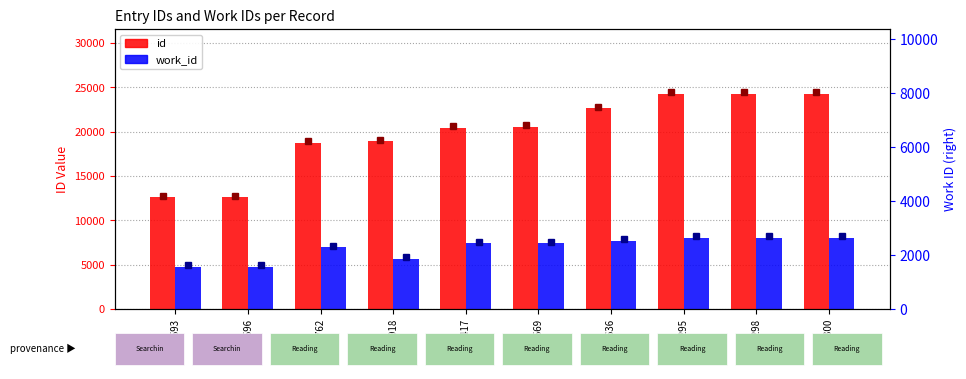

At which label is work_id closest to 6372?

18762